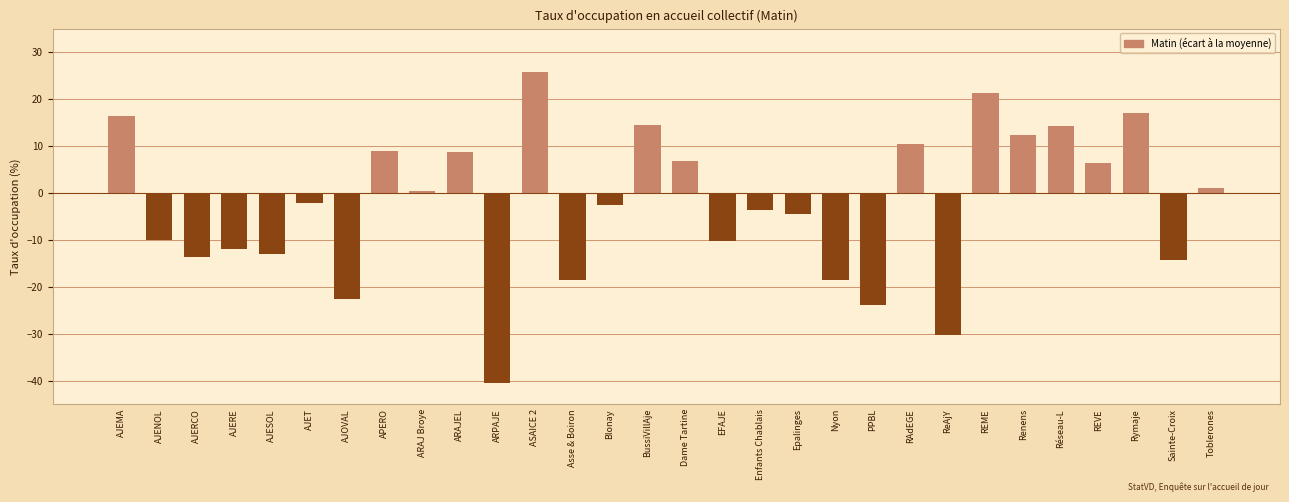

What value does the data have at EFAJE?

-10.2